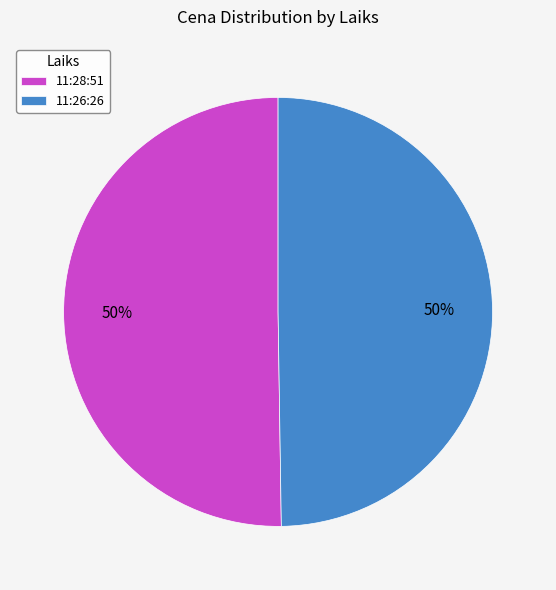

Combined, do 11:28:51 and 11:26:26 account for over 50%?

Yes